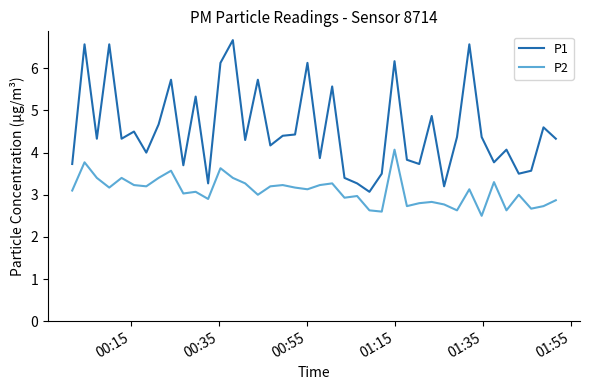

How many categories are shown in the chart?

40